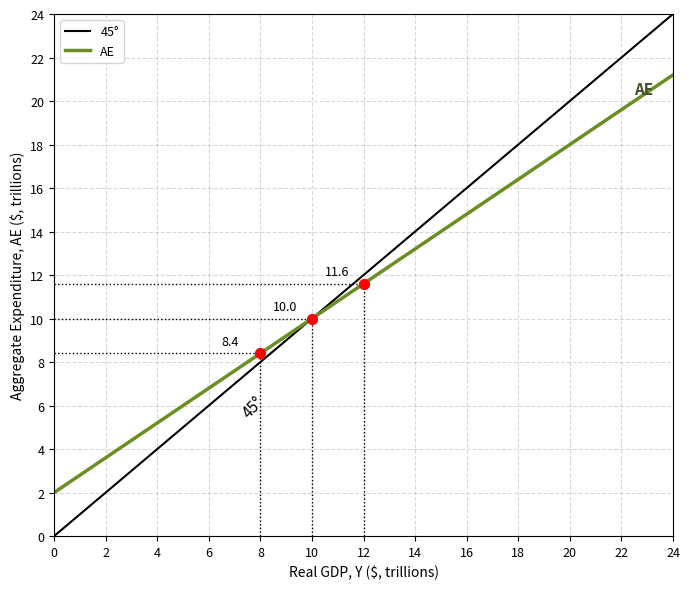

Which series reaches the minimum Y coordinate?

45°